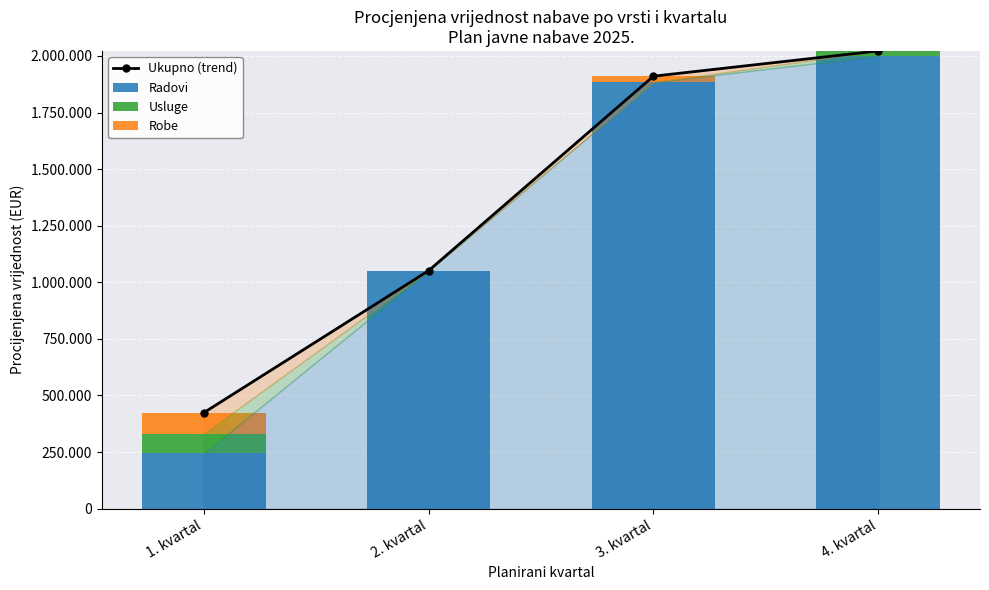

What is the difference between the highest and lowest values at 3. kvartal?

1910408